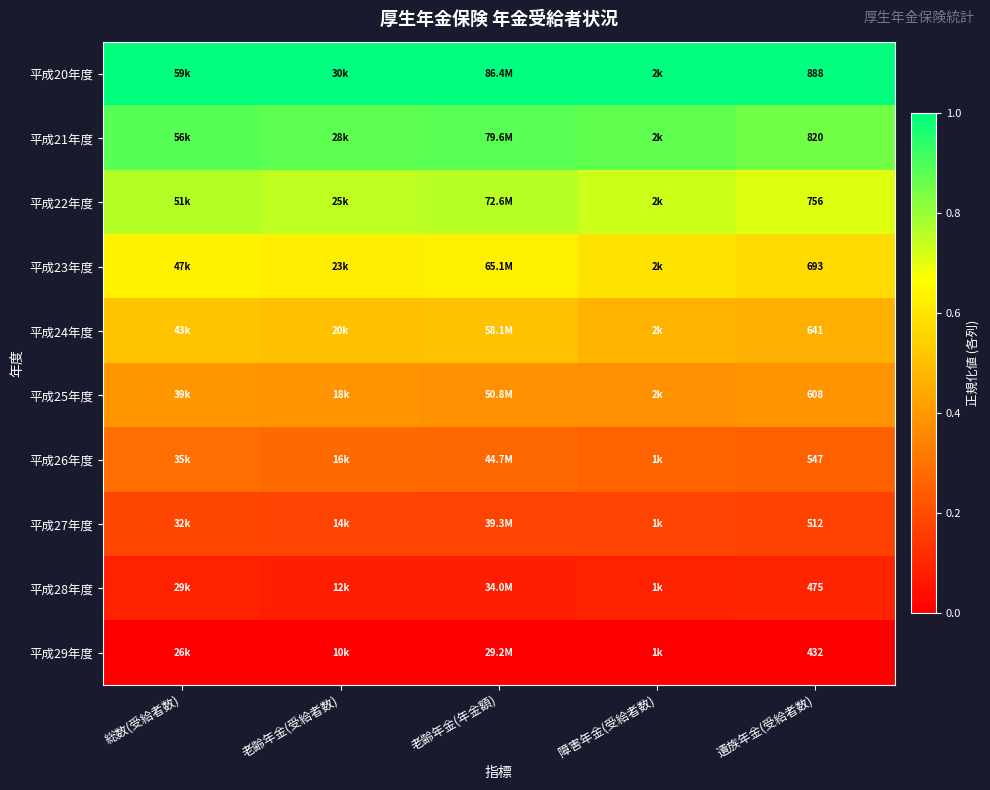

What is the maximum value shown in the chart?

1.0